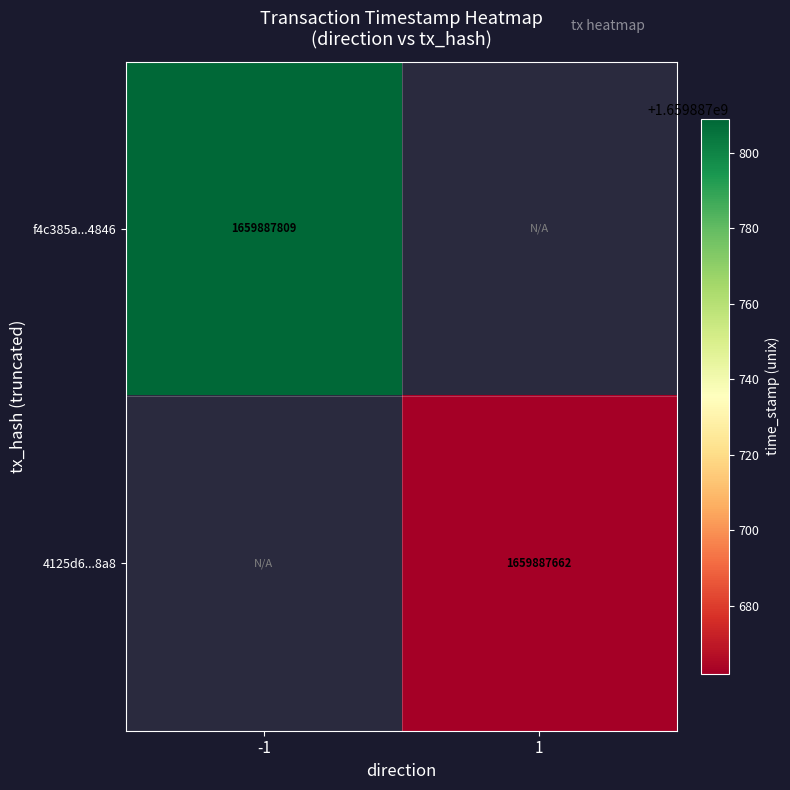

How many distinct data groups are displayed?

2